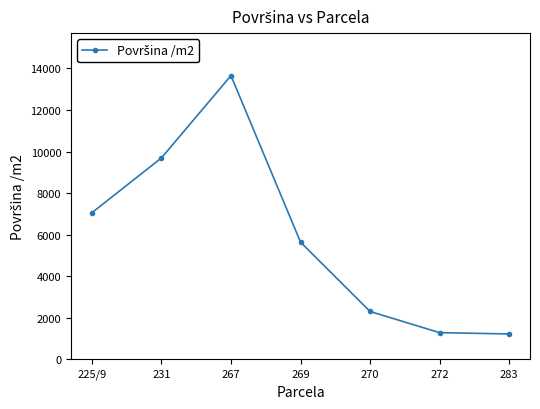

Where is the data nearest to the value 7435?

225/9